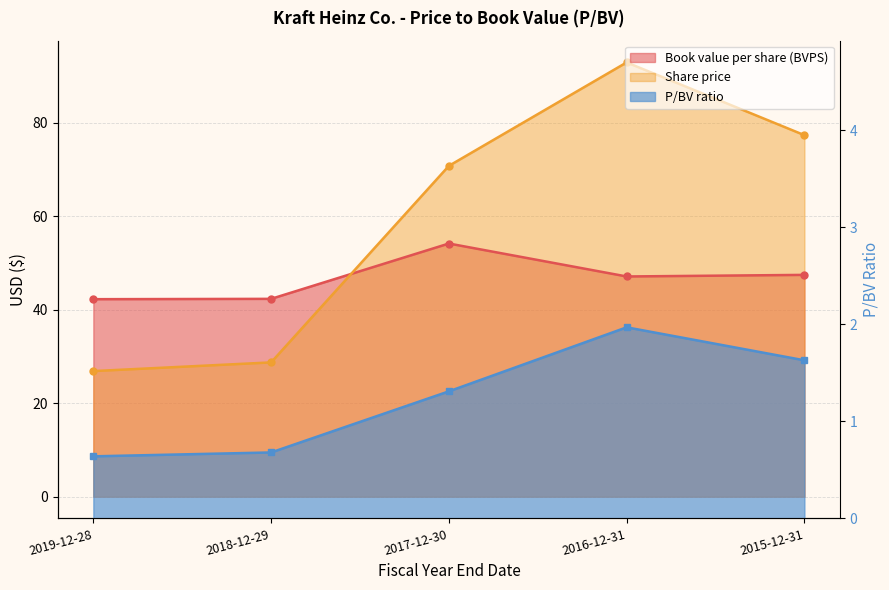

True or false: P/BV ratio has a value of 2.0 at 2016-12-31.

True